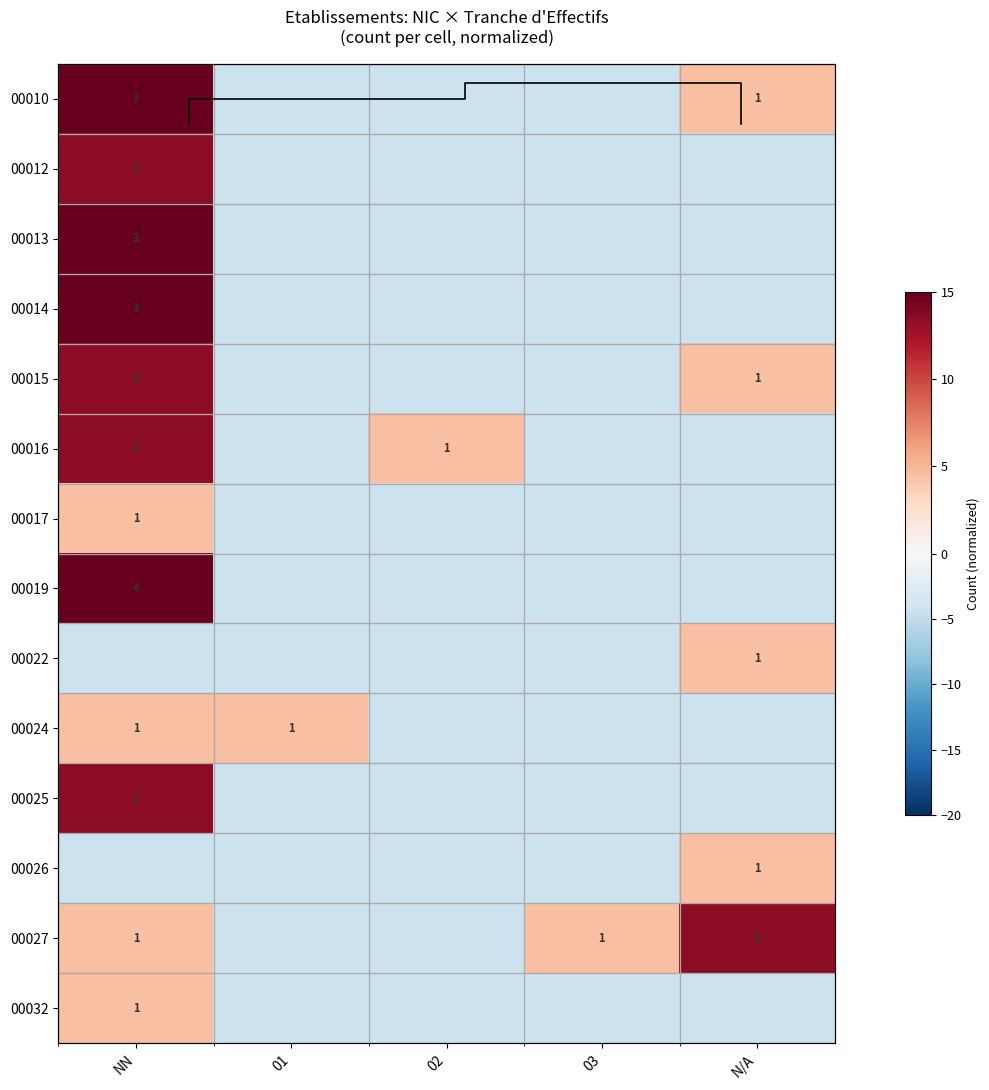

At how many categories does at least one series exceed 17?

1